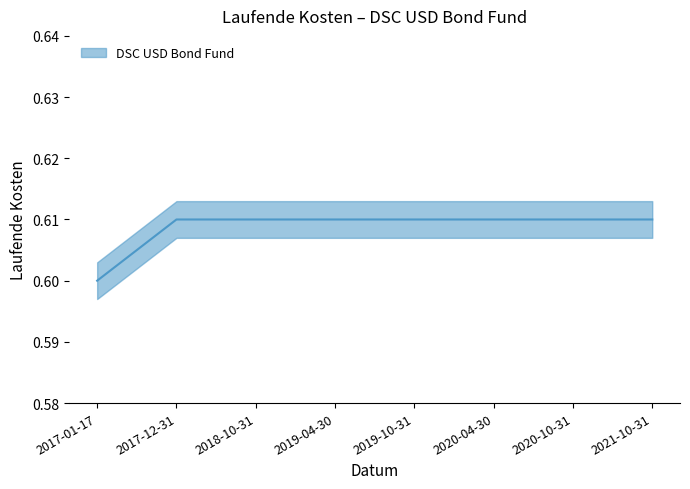

What position from the left is 2017-01-17?

1